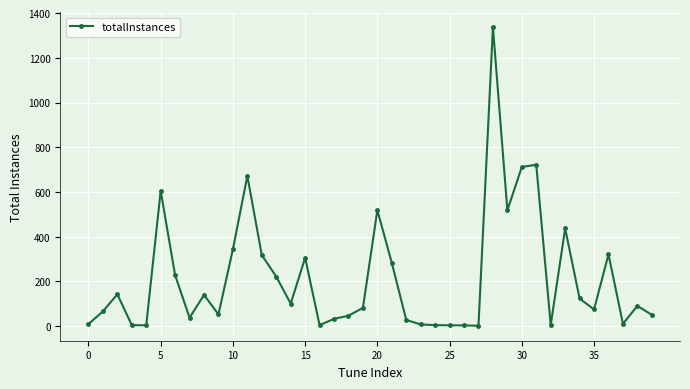

What is the sum of all values?

8679